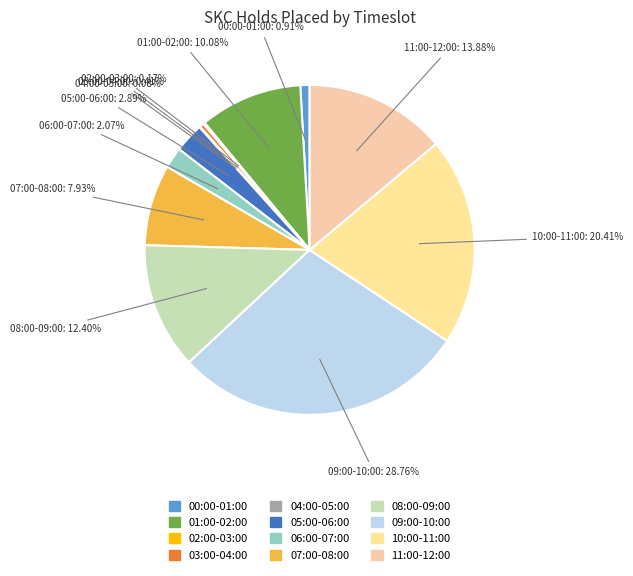

Combined, do 01:00-02:00 and 11:00-12:00 account for over 50%?

No